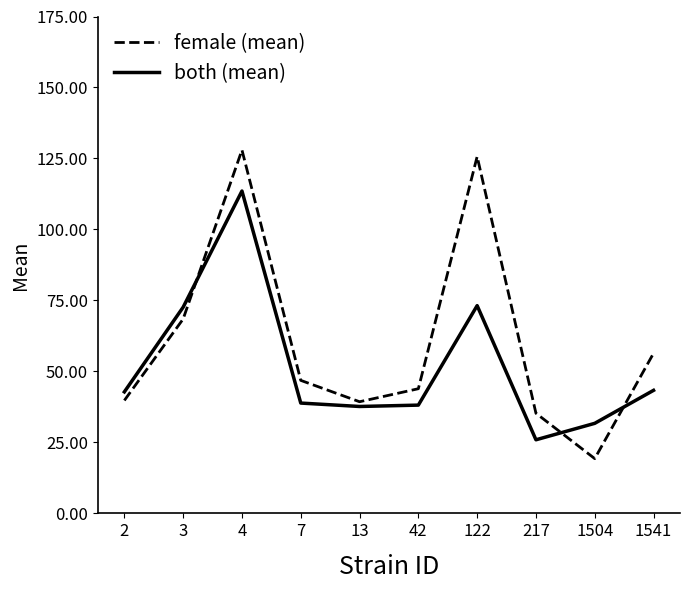

At how many categories does at least one series exceed 28?

10